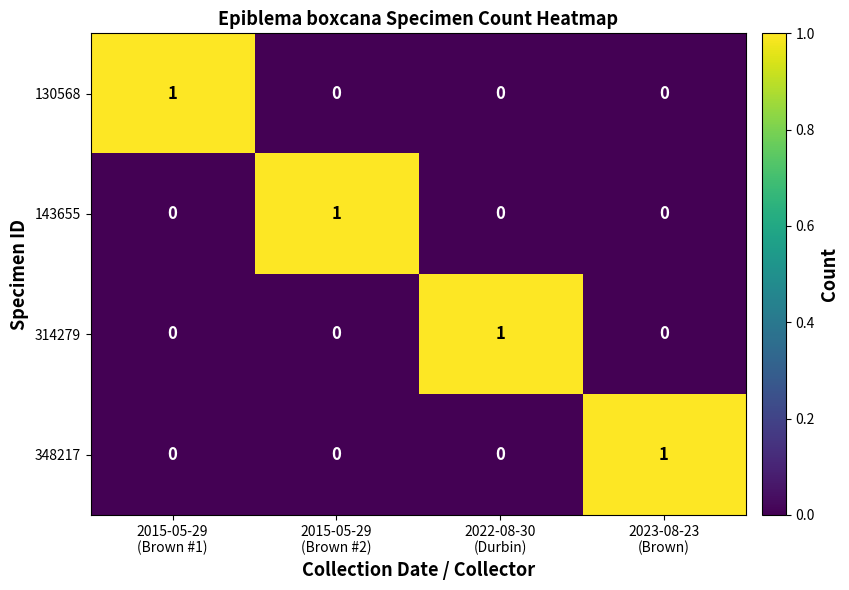

How many 143655 values are between 0 and 1?

4